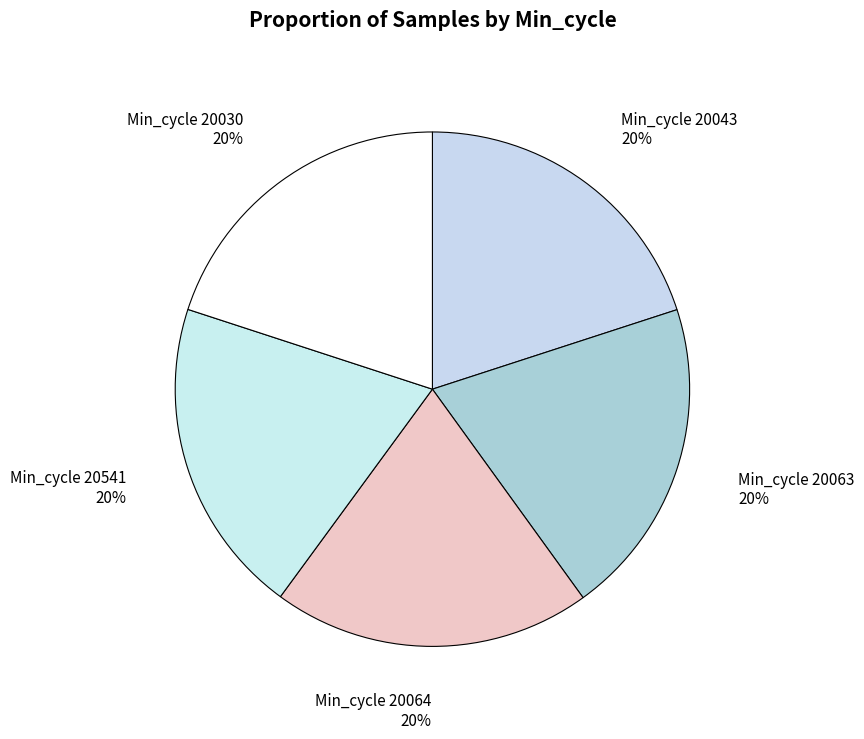

How many segments does this pie chart have?

5